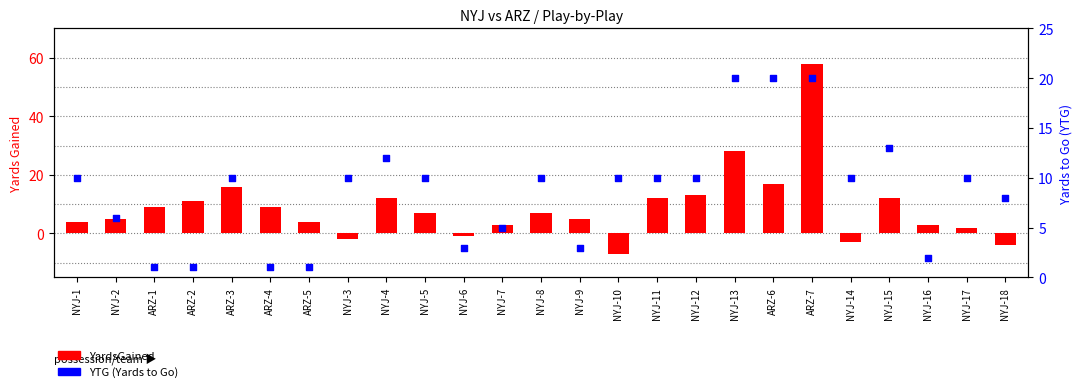

At which category is the sum across all series the highest?

ARZ-7